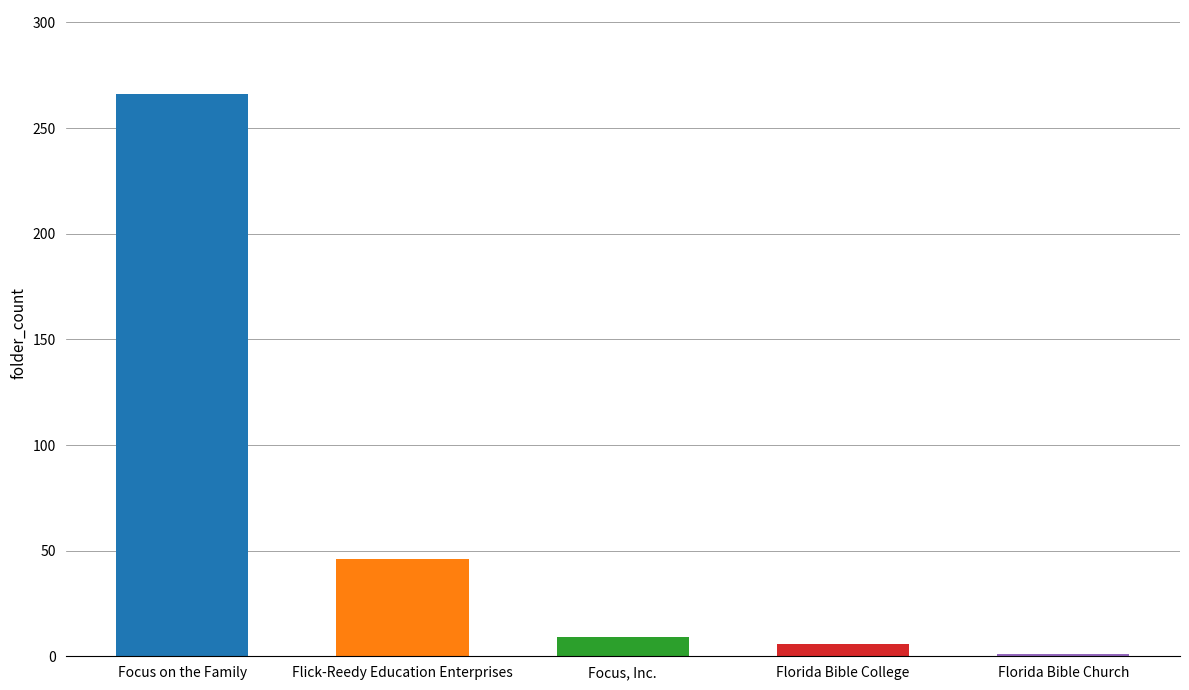

What is the change in value from Flick-Reedy Education Enterprises to Florida Bible College?

-40